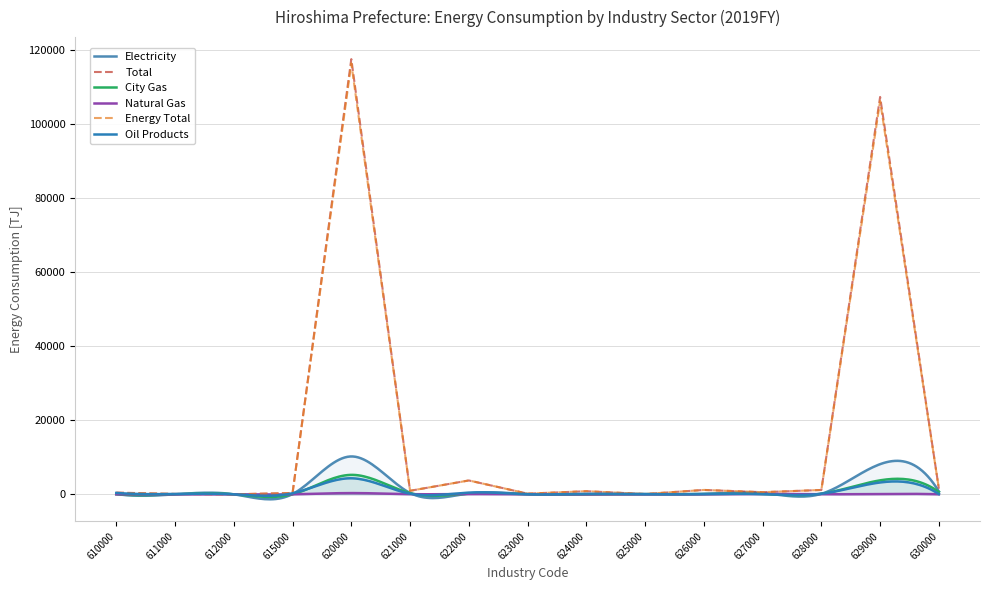

Reading left to right, transcribe all the data shown in this chart.

Electricity: 80.5	8.0	0.2	72.3	10224.3	372.1	242.4	68.1	12.6	51.9	103.8	309.7	137.3	8140.2	773.7
Total: 465.5	96.9	0.9	367.7	117499.7	950.4	3736.8	175.7	834.9	76.1	1176.5	567.3	1170.0	107286.1	1509.7
City Gas: 12.7	0.2	0.0	12.5	5247.1	329.5	154.0	10.9	1.6	21.1	64.9	96.0	153.4	3768.8	645.5
Natural Gas: 0.2	0.0	0.2	0.0	330.2	36.8	68.5	0.7	0.0	0.9	3.2	112.0	3.0	99.2	5.9
Energy Total: 396.6	96.7	0.9	299.0	116374.3	950.3	3736.8	175.7	834.9	76.1	1176.2	567.2	1168.3	106162.9	1509.7
Oil Products: 372.1	88.7	0.5	282.9	4325.5	171.3	460.9	21.0	135.7	2.2	79.1	41.1	155.9	3196.4	59.6